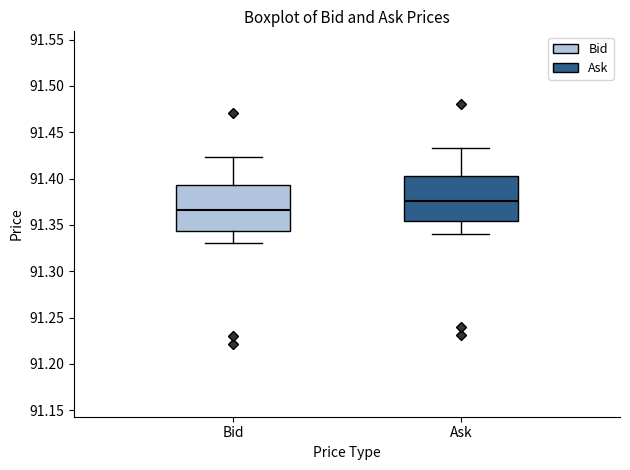

Which box has the lowest median line?

Bid